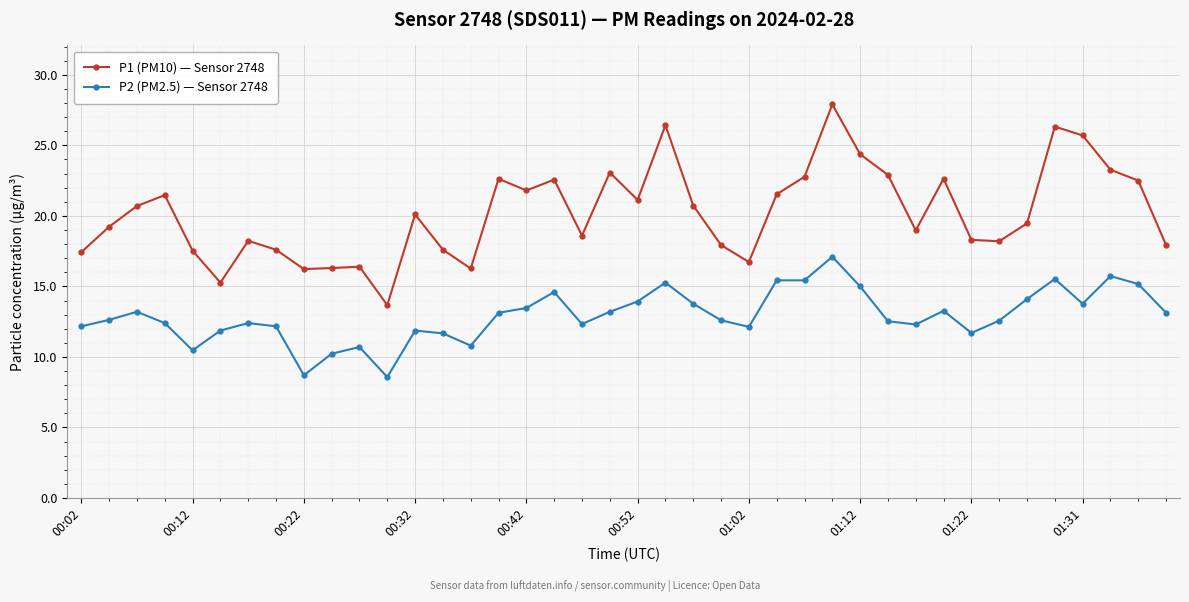

How many data points does each series have?

40